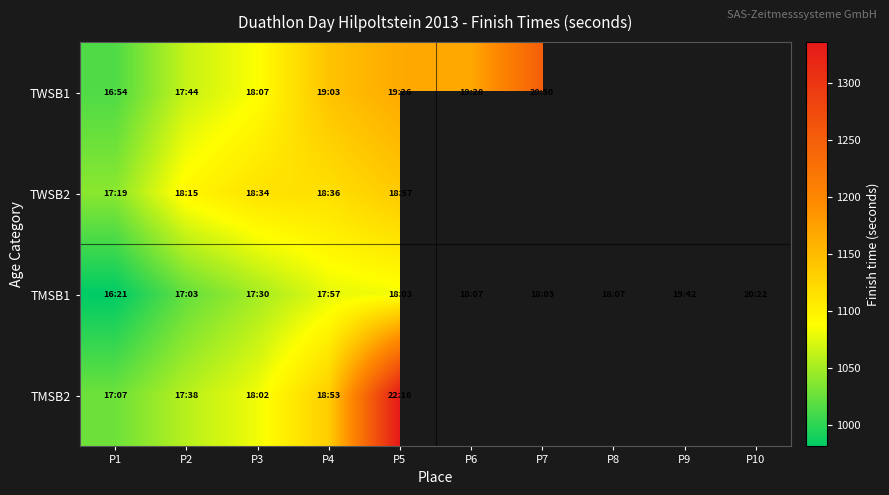

At which label does TMSB1 reach its peak?

P10